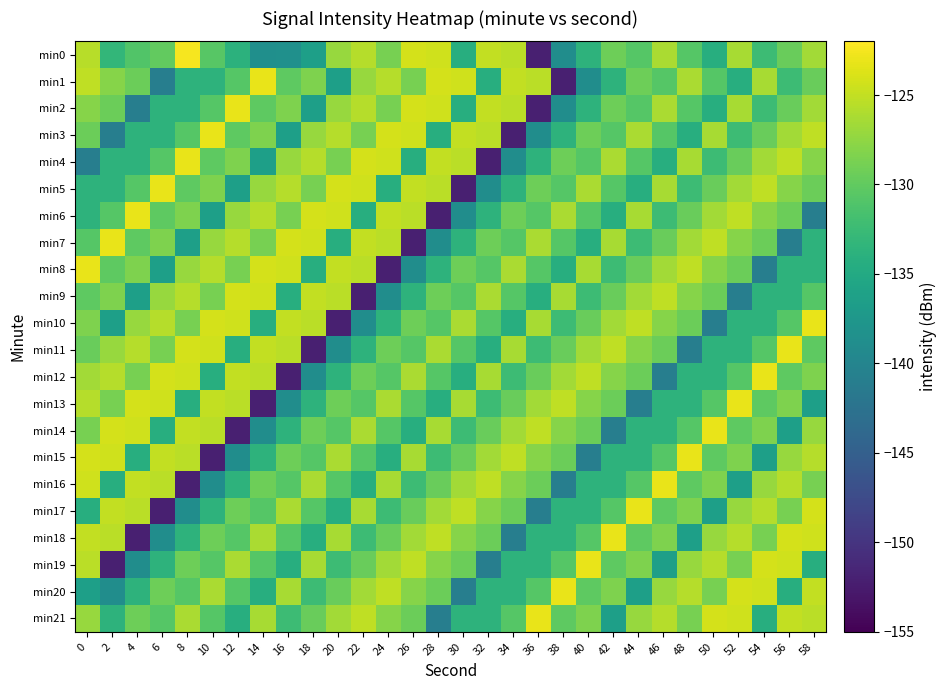

Reading left to right, transcribe all the data shown in this chart.

min0: 0=-125.6	2=-133.2	4=-130.9	6=-129.9	8=-122.4	10=-130.5	12=-133.8	14=-138.6	16=-138.5	18=-136.3	20=-127.1	22=-125.6	24=-128.8	26=-124.1	28=-124.4	30=-134.2	32=-125.0	34=-125.4	36=-152.1	38=-138.8	40=-133.7	42=-129.2	44=-130.7	46=-126.2	48=-130.7	50=-134.3	52=-126.3	54=-132.3	56=-129.5	58=-126.6
min1: 0=-125.2	2=-128.0	4=-129.4	6=-140.9	8=-133.6	10=-133.7	12=-130.7	14=-123.1	16=-130.2	18=-128.4	20=-136.3	22=-127.1	24=-125.6	26=-128.8	28=-124.1	30=-124.4	32=-134.2	34=-125.0	36=-125.4	38=-152.1	40=-138.8	42=-133.7	44=-129.2	46=-130.7	48=-126.2	50=-130.7	52=-134.3	54=-126.3	56=-132.3	58=-129.5
min2: 0=-128.0	2=-129.4	4=-140.9	6=-133.6	8=-133.7	10=-130.7	12=-123.1	14=-130.2	16=-128.4	18=-136.3	20=-127.1	22=-125.6	24=-128.8	26=-124.1	28=-124.4	30=-134.2	32=-125.0	34=-125.4	36=-152.1	38=-138.8	40=-133.7	42=-129.2	44=-130.7	46=-126.2	48=-130.7	50=-134.3	52=-126.3	54=-132.3	56=-129.5	58=-126.6
min3: 0=-129.4	2=-140.9	4=-133.6	6=-133.7	8=-130.7	10=-123.1	12=-130.2	14=-128.4	16=-136.3	18=-127.1	20=-125.6	22=-128.8	24=-124.1	26=-124.4	28=-134.2	30=-125.0	32=-125.4	34=-152.1	36=-138.8	38=-133.7	40=-129.2	42=-130.7	44=-126.2	46=-130.7	48=-134.3	50=-126.3	52=-132.3	54=-129.5	56=-126.6	58=-125.2
min4: 0=-140.9	2=-133.6	4=-133.7	6=-130.7	8=-123.1	10=-130.2	12=-128.4	14=-136.3	16=-127.1	18=-125.6	20=-128.8	22=-124.1	24=-124.4	26=-134.2	28=-125.0	30=-125.4	32=-152.1	34=-138.8	36=-133.7	38=-129.2	40=-130.7	42=-126.2	44=-130.7	46=-134.3	48=-126.3	50=-132.3	52=-129.5	54=-126.6	56=-125.2	58=-128.0
min5: 0=-133.6	2=-133.7	4=-130.7	6=-123.1	8=-130.2	10=-128.4	12=-136.3	14=-127.1	16=-125.6	18=-128.8	20=-124.1	22=-124.4	24=-134.2	26=-125.0	28=-125.4	30=-152.1	32=-138.8	34=-133.7	36=-129.2	38=-130.7	40=-126.2	42=-130.7	44=-134.3	46=-126.3	48=-132.3	50=-129.5	52=-126.6	54=-125.2	56=-128.0	58=-129.4
min6: 0=-133.7	2=-130.7	4=-123.1	6=-130.2	8=-128.4	10=-136.3	12=-127.1	14=-125.6	16=-128.8	18=-124.1	20=-124.4	22=-134.2	24=-125.0	26=-125.4	28=-152.1	30=-138.8	32=-133.7	34=-129.2	36=-130.7	38=-126.2	40=-130.7	42=-134.3	44=-126.3	46=-132.3	48=-129.5	50=-126.6	52=-125.2	54=-128.0	56=-129.4	58=-140.9
min7: 0=-130.7	2=-123.1	4=-130.2	6=-128.4	8=-136.3	10=-127.1	12=-125.6	14=-128.8	16=-124.1	18=-124.4	20=-134.2	22=-125.0	24=-125.4	26=-152.1	28=-138.8	30=-133.7	32=-129.2	34=-130.7	36=-126.2	38=-130.7	40=-134.3	42=-126.3	44=-132.3	46=-129.5	48=-126.6	50=-125.2	52=-128.0	54=-129.4	56=-140.9	58=-133.6
min8: 0=-123.1	2=-130.2	4=-128.4	6=-136.3	8=-127.1	10=-125.6	12=-128.8	14=-124.1	16=-124.4	18=-134.2	20=-125.0	22=-125.4	24=-152.1	26=-138.8	28=-133.7	30=-129.2	32=-130.7	34=-126.2	36=-130.7	38=-134.3	40=-126.3	42=-132.3	44=-129.5	46=-126.6	48=-125.2	50=-128.0	52=-129.4	54=-140.9	56=-133.6	58=-133.7
min9: 0=-130.2	2=-128.4	4=-136.3	6=-127.1	8=-125.6	10=-128.8	12=-124.1	14=-124.4	16=-134.2	18=-125.0	20=-125.4	22=-152.1	24=-138.8	26=-133.7	28=-129.2	30=-130.7	32=-126.2	34=-130.7	36=-134.3	38=-126.3	40=-132.3	42=-129.5	44=-126.6	46=-125.2	48=-128.0	50=-129.4	52=-140.9	54=-133.6	56=-133.7	58=-130.7
min10: 0=-128.4	2=-136.3	4=-127.1	6=-125.6	8=-128.8	10=-124.1	12=-124.4	14=-134.2	16=-125.0	18=-125.4	20=-152.1	22=-138.8	24=-133.7	26=-129.2	28=-130.7	30=-126.2	32=-130.7	34=-134.3	36=-126.3	38=-132.3	40=-129.5	42=-126.6	44=-125.2	46=-128.0	48=-129.4	50=-140.9	52=-133.6	54=-133.7	56=-130.7	58=-123.1
min11: 0=-129.5	2=-127.1	4=-125.6	6=-128.8	8=-124.1	10=-124.4	12=-134.2	14=-125.0	16=-125.4	18=-152.1	20=-138.8	22=-133.7	24=-129.2	26=-130.7	28=-126.2	30=-130.7	32=-134.3	34=-126.3	36=-132.3	38=-129.5	40=-126.6	42=-125.2	44=-128.0	46=-129.4	48=-140.9	50=-133.6	52=-133.7	54=-130.7	56=-123.1	58=-130.2
min12: 0=-126.6	2=-125.6	4=-128.8	6=-124.1	8=-124.4	10=-134.2	12=-125.0	14=-125.4	16=-152.1	18=-138.8	20=-133.7	22=-129.2	24=-130.7	26=-126.2	28=-130.7	30=-134.3	32=-126.3	34=-132.3	36=-129.5	38=-126.6	40=-125.2	42=-128.0	44=-129.4	46=-140.9	48=-133.6	50=-133.7	52=-130.7	54=-123.1	56=-130.2	58=-128.4
min13: 0=-125.6	2=-128.8	4=-124.1	6=-124.4	8=-134.2	10=-125.0	12=-125.4	14=-152.1	16=-138.8	18=-133.7	20=-129.2	22=-130.7	24=-126.2	26=-130.7	28=-134.3	30=-126.3	32=-132.3	34=-129.5	36=-126.6	38=-125.2	40=-128.0	42=-129.4	44=-140.9	46=-133.6	48=-133.7	50=-130.7	52=-123.1	54=-130.2	56=-128.4	58=-136.3
min14: 0=-128.8	2=-124.1	4=-124.4	6=-134.2	8=-125.0	10=-125.4	12=-152.1	14=-138.8	16=-133.7	18=-129.2	20=-130.7	22=-126.2	24=-130.7	26=-134.3	28=-126.3	30=-132.3	32=-129.5	34=-126.6	36=-125.2	38=-128.0	40=-129.4	42=-140.9	44=-133.6	46=-133.7	48=-130.7	50=-123.1	52=-130.2	54=-128.4	56=-136.3	58=-127.1
min15: 0=-124.1	2=-124.4	4=-134.2	6=-125.0	8=-125.4	10=-152.1	12=-138.8	14=-133.7	16=-129.2	18=-130.7	20=-126.2	22=-130.7	24=-134.3	26=-126.3	28=-132.3	30=-129.5	32=-126.6	34=-125.2	36=-128.0	38=-129.4	40=-140.9	42=-133.6	44=-133.7	46=-130.7	48=-123.1	50=-130.2	52=-128.4	54=-136.3	56=-127.1	58=-125.6
min16: 0=-124.4	2=-134.2	4=-125.0	6=-125.4	8=-152.1	10=-138.8	12=-133.7	14=-129.2	16=-130.7	18=-126.2	20=-130.7	22=-134.3	24=-126.3	26=-132.3	28=-129.5	30=-126.6	32=-125.2	34=-128.0	36=-129.4	38=-140.9	40=-133.6	42=-133.7	44=-130.7	46=-123.1	48=-130.2	50=-128.4	52=-136.3	54=-127.1	56=-125.6	58=-128.8
min17: 0=-134.2	2=-125.0	4=-125.4	6=-152.1	8=-138.8	10=-133.7	12=-129.2	14=-130.7	16=-126.2	18=-130.7	20=-134.3	22=-126.3	24=-132.3	26=-129.5	28=-126.6	30=-125.2	32=-128.0	34=-129.4	36=-140.9	38=-133.6	40=-133.7	42=-130.7	44=-123.1	46=-130.2	48=-128.4	50=-136.3	52=-127.1	54=-125.6	56=-128.8	58=-124.1
min18: 0=-125.0	2=-125.4	4=-152.1	6=-138.8	8=-133.7	10=-129.2	12=-130.7	14=-126.2	16=-130.7	18=-134.3	20=-126.3	22=-132.3	24=-129.5	26=-126.6	28=-125.2	30=-128.0	32=-129.4	34=-140.9	36=-133.6	38=-133.7	40=-130.7	42=-123.1	44=-130.2	46=-128.4	48=-136.3	50=-127.1	52=-125.6	54=-128.8	56=-124.1	58=-124.4
min19: 0=-125.4	2=-152.1	4=-138.8	6=-133.7	8=-129.2	10=-130.7	12=-126.2	14=-130.7	16=-134.3	18=-126.3	20=-132.3	22=-129.5	24=-126.6	26=-125.2	28=-128.0	30=-129.4	32=-140.9	34=-133.6	36=-133.7	38=-130.7	40=-123.1	42=-130.2	44=-128.4	46=-136.3	48=-127.1	50=-125.6	52=-128.8	54=-124.1	56=-124.4	58=-134.2
min20: 0=-136.3	2=-138.8	4=-133.7	6=-129.2	8=-130.7	10=-126.2	12=-130.7	14=-134.3	16=-126.3	18=-132.3	20=-129.5	22=-126.6	24=-125.2	26=-128.0	28=-129.4	30=-140.9	32=-133.6	34=-133.7	36=-130.7	38=-123.1	40=-130.2	42=-128.4	44=-136.3	46=-127.1	48=-125.6	50=-128.8	52=-124.1	54=-124.4	56=-134.2	58=-125.0
min21: 0=-127.1	2=-133.7	4=-129.2	6=-130.7	8=-126.2	10=-130.7	12=-134.3	14=-126.3	16=-132.3	18=-129.5	20=-126.6	22=-125.2	24=-128.0	26=-129.4	28=-140.9	30=-133.6	32=-133.7	34=-130.7	36=-123.1	38=-130.2	40=-128.4	42=-136.3	44=-127.1	46=-125.6	48=-128.8	50=-124.1	52=-124.4	54=-134.2	56=-125.0	58=-125.4